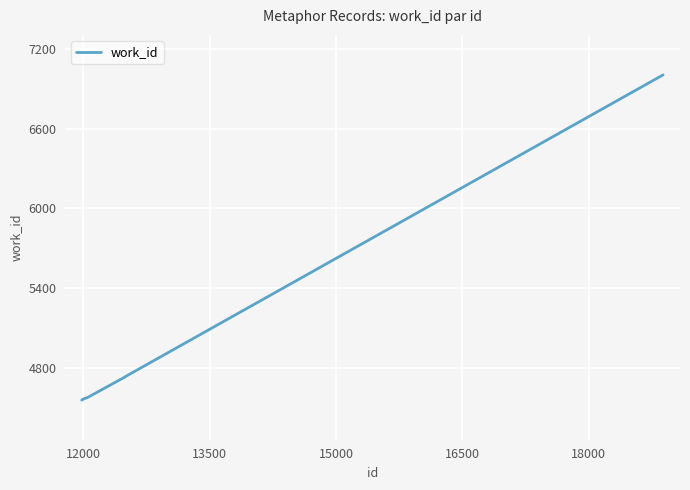

What is the maximum value shown in the chart?

7003